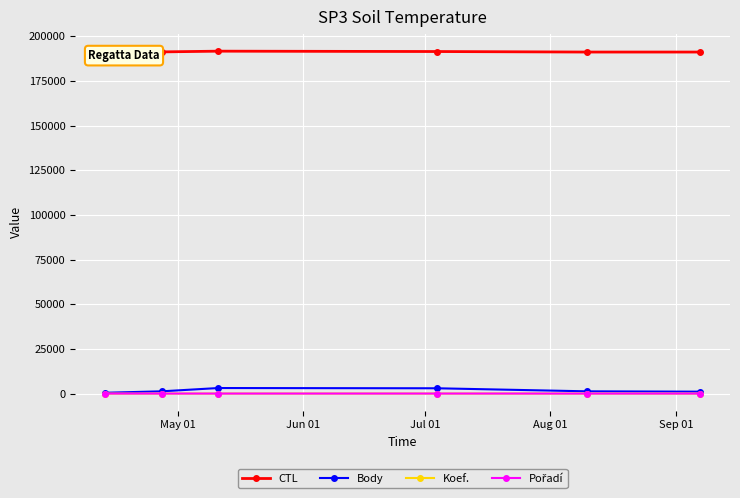

True or false: Body has more than 0 points higher than both neighbors.

True